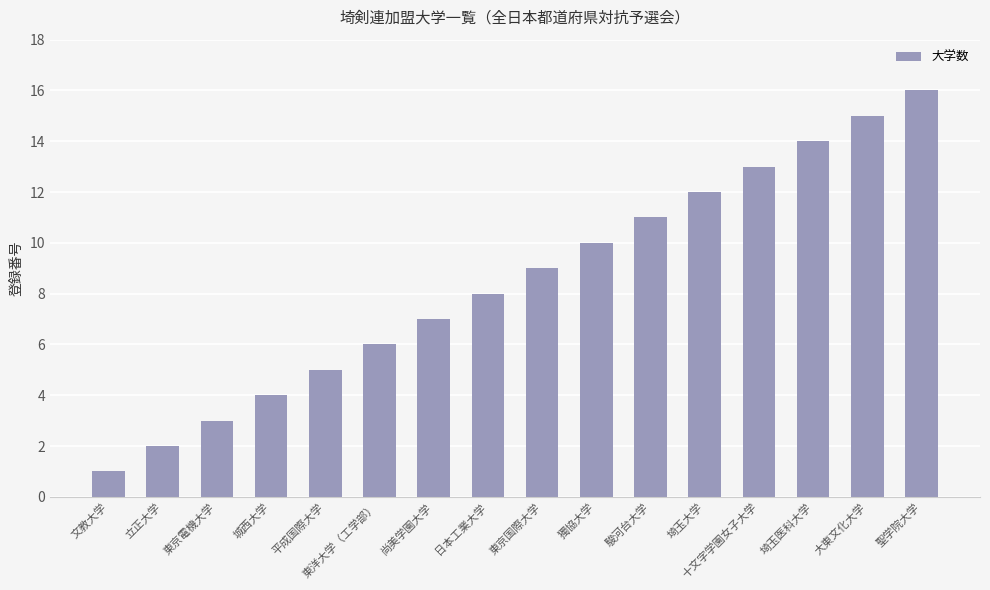

What is the label of the 6th bar from the left?

東洋大学（工学部）